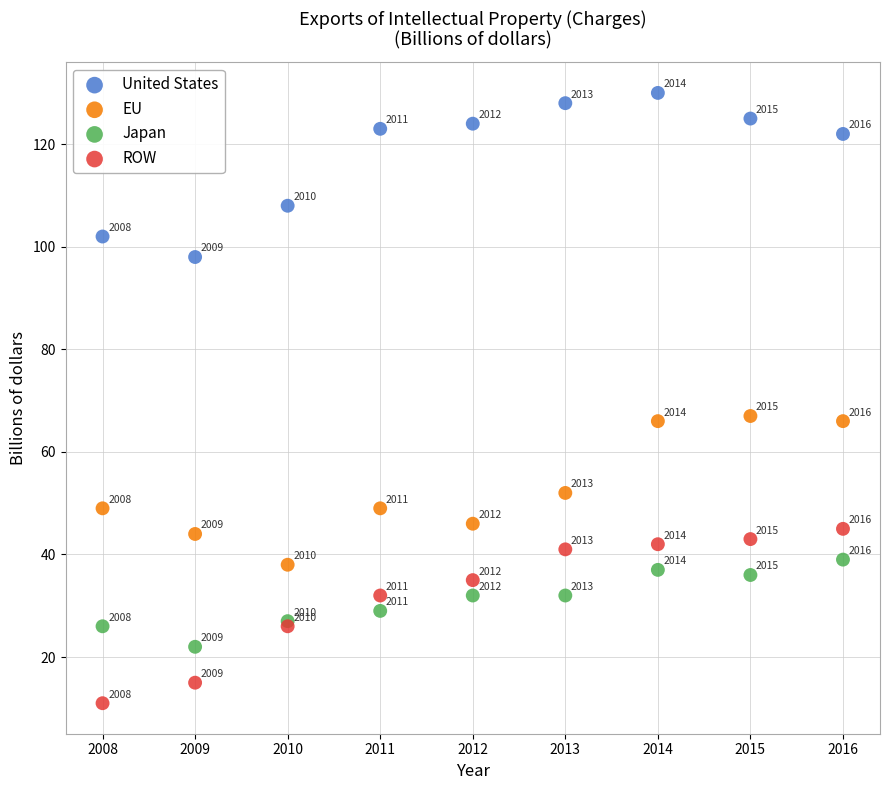

Which series has the largest Y range (max minus min)?

ROW